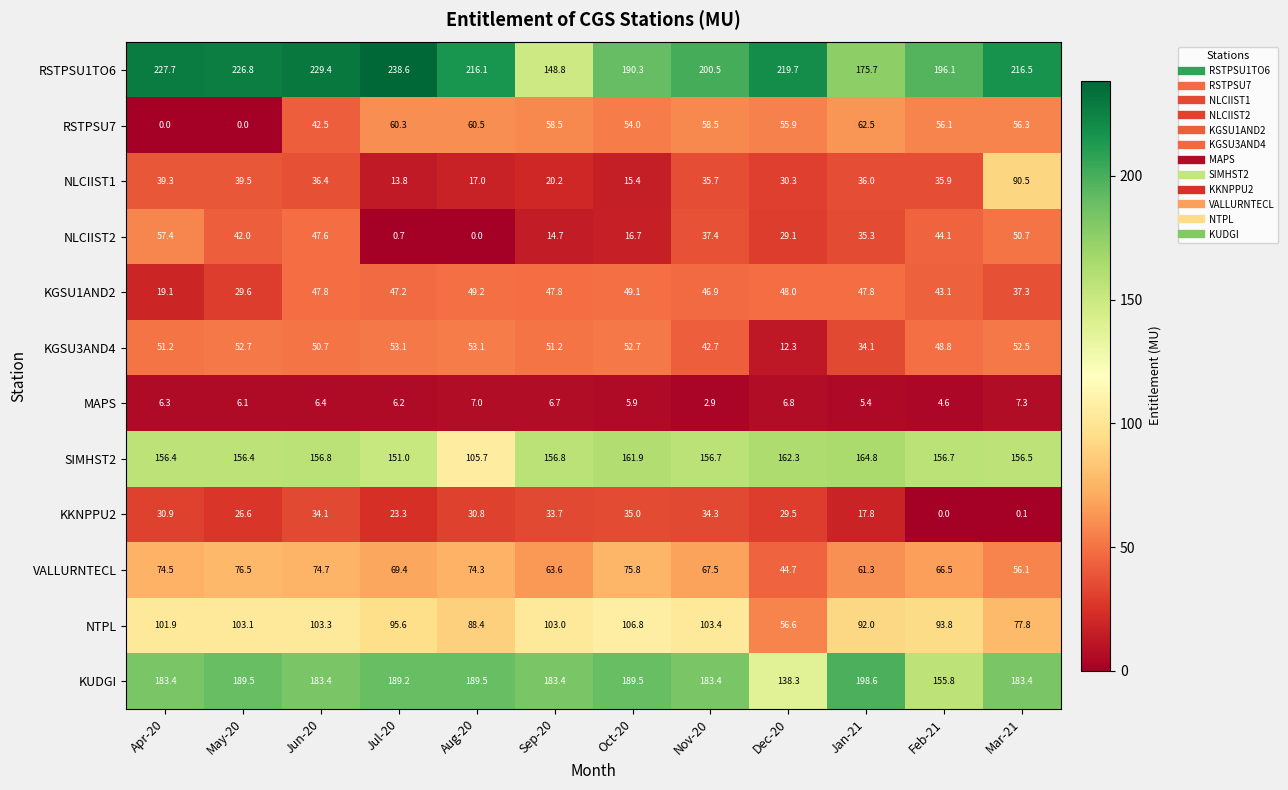

What is the total value across all series at Jul-20?

948.4